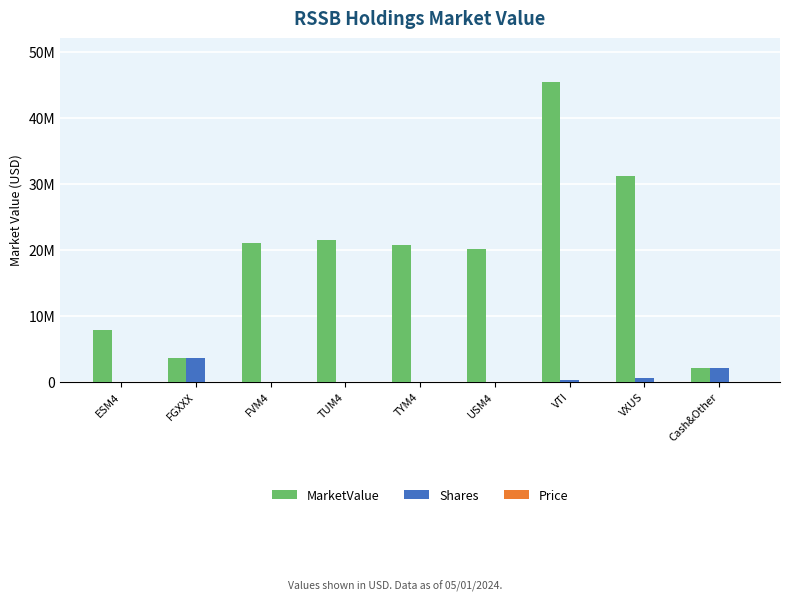

What is the difference between the maximum and minimum values in the Price series?

5066.0